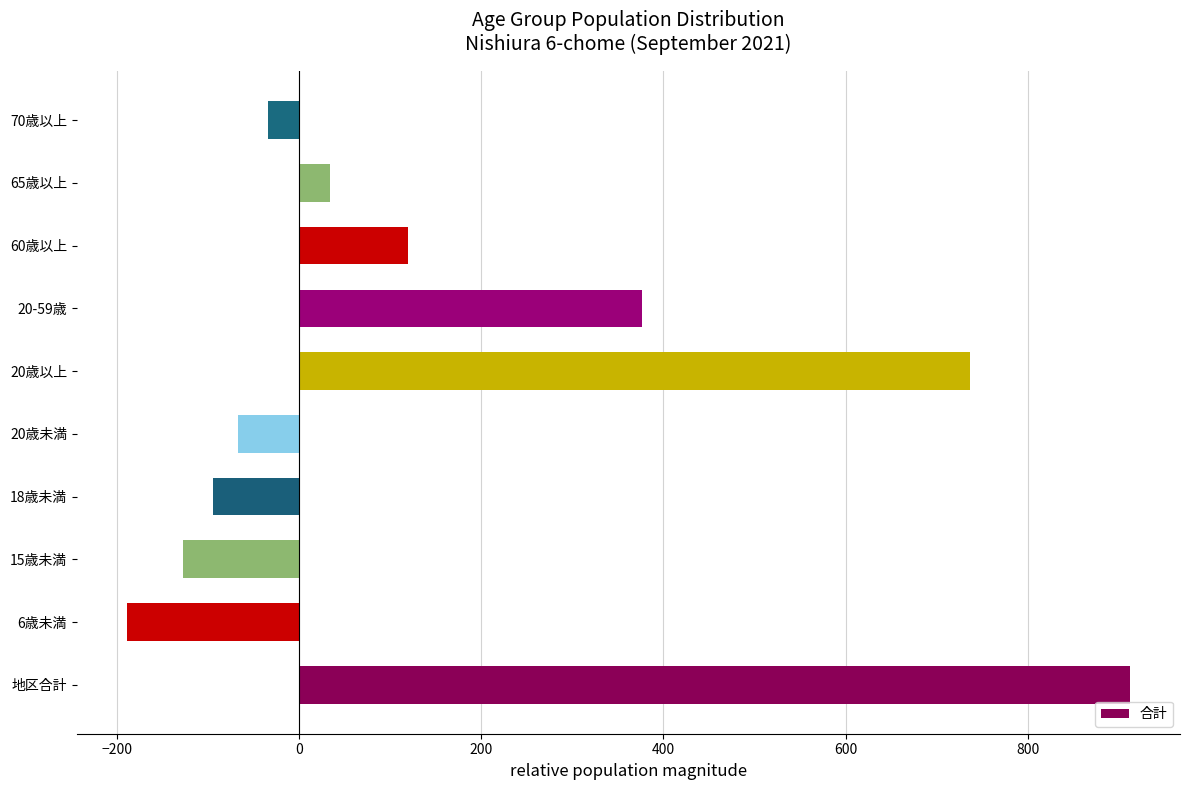

What is the sum of all values?

1666